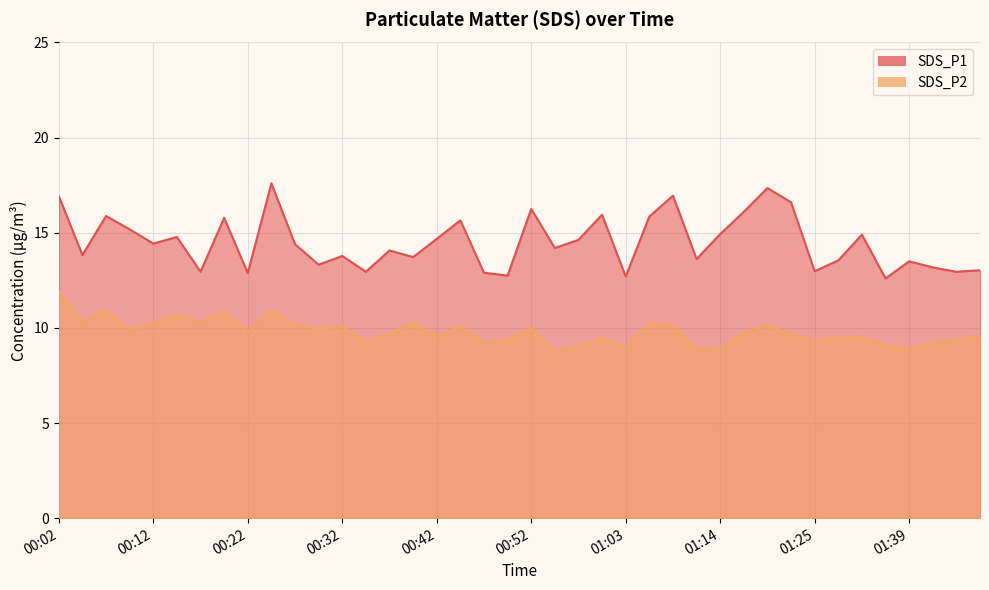

At which label is SDS_P1 closest to 15?

01:14